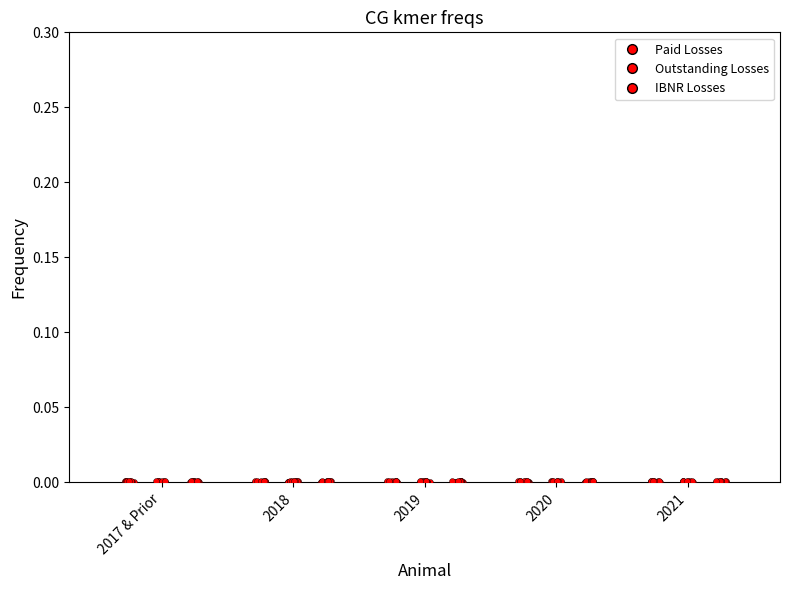

Which series has the widest spread of Y values?

Paid Losses